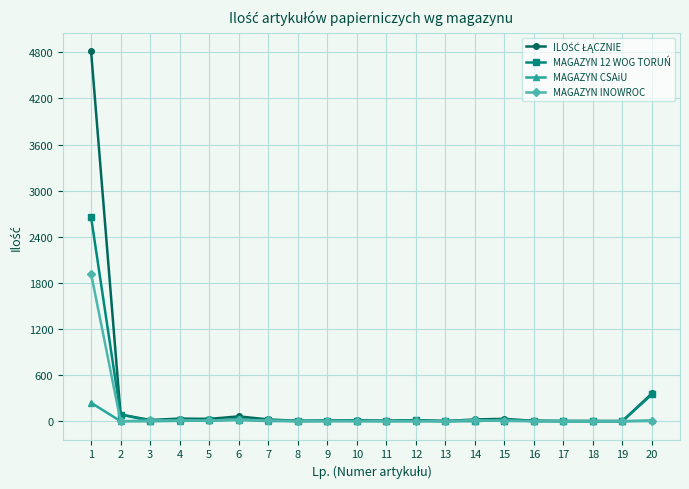

How many lines are shown in the chart?

4